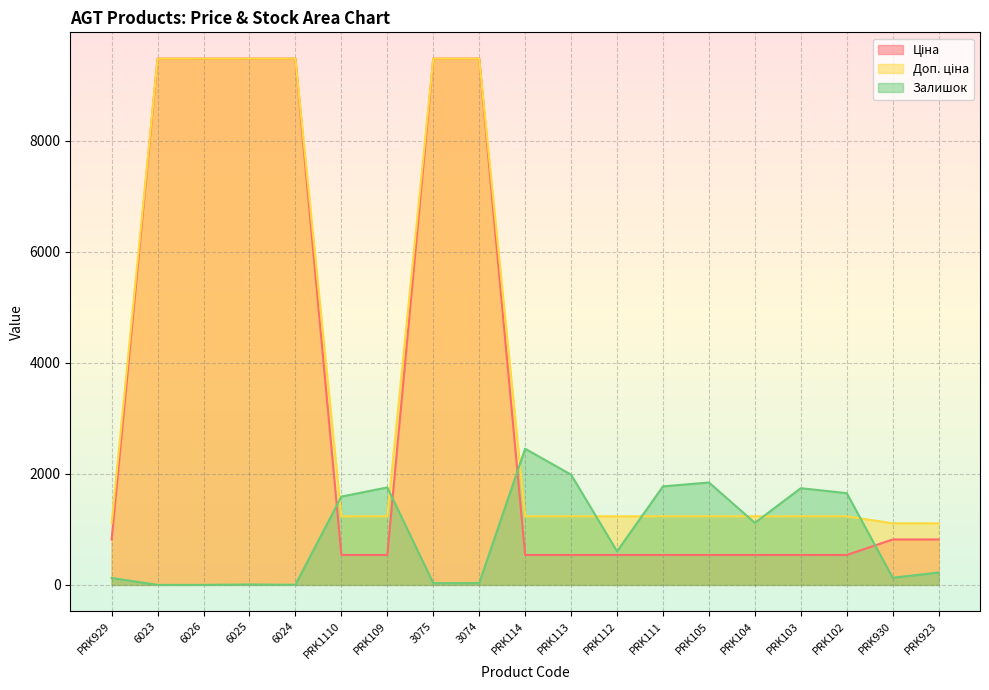

What is the greatest value displayed?

9480.1